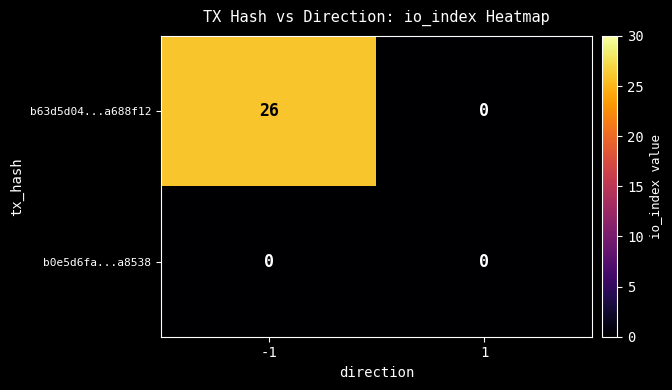

Rank the series by their maximum value, from lowest to highest.

b0e5d6fa...a8538, b63d5d04...a688f12